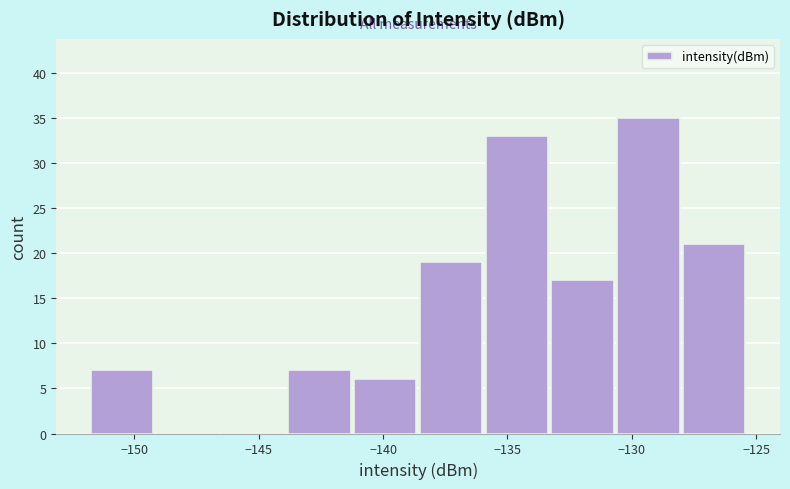

What is the height of the bar covering -128.0 to -125.5 on the x-axis? Neither the bar edges nor the heights are printed on the chart, so give them approximately, as read against the axes.

21